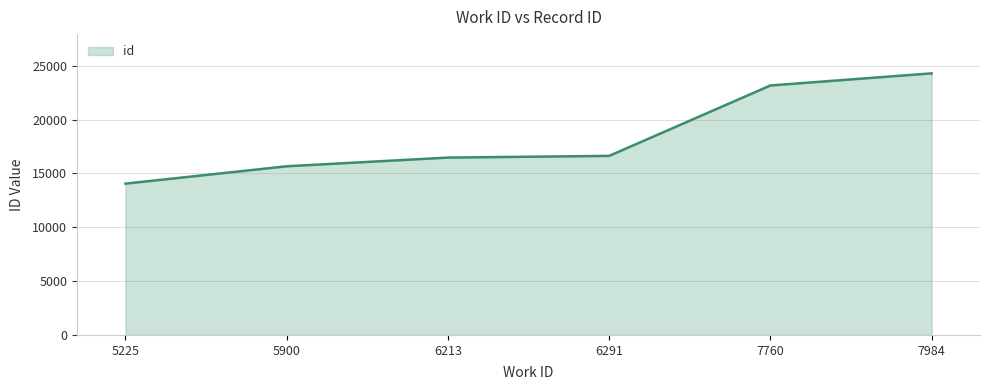

True or false: the data shows 5429 at 6213.

False